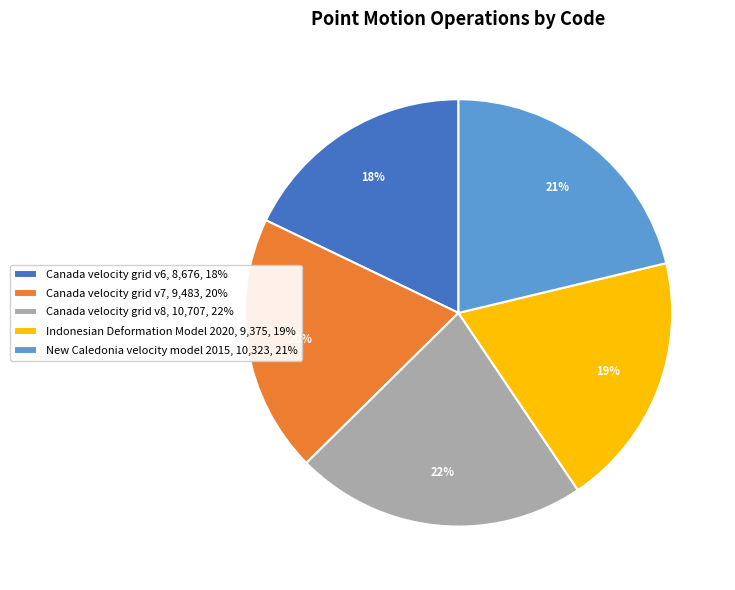

Is Indonesian Deformation Model 2020 the majority of the pie?

No